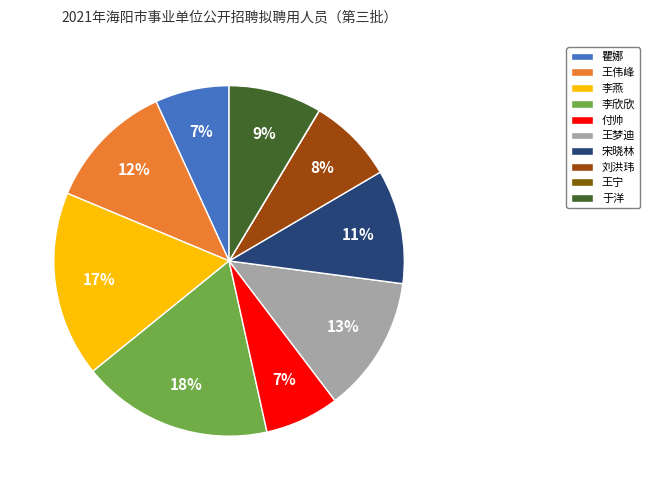

To the nearest percent, what is the average slice percentage?

10%